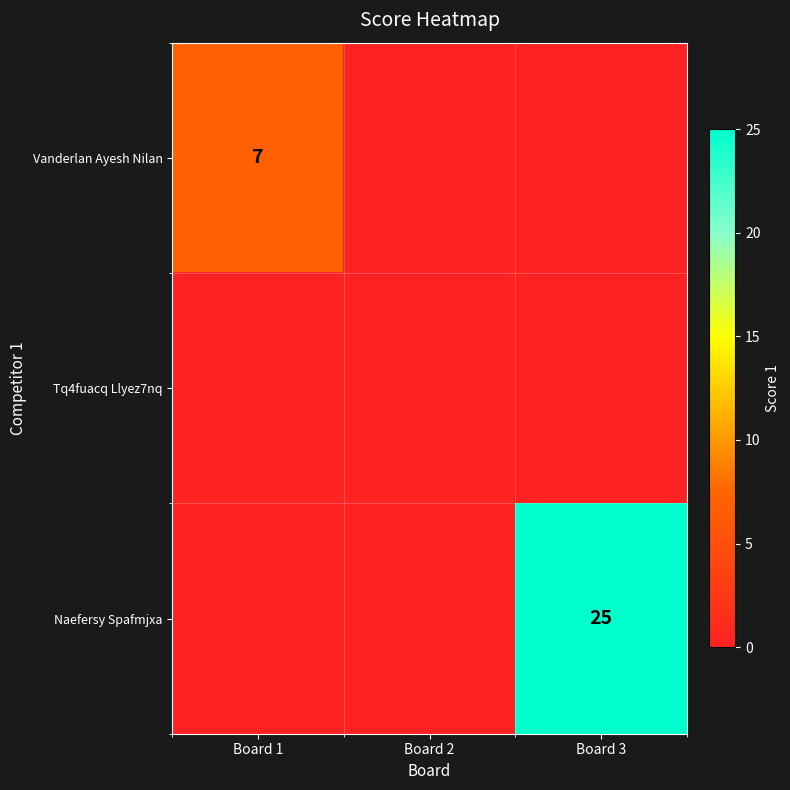

Is the value of Naefersy Spafmjxa at Board 3 greater than the value of Vanderlan Ayesh Nilan at Board 1?

Yes